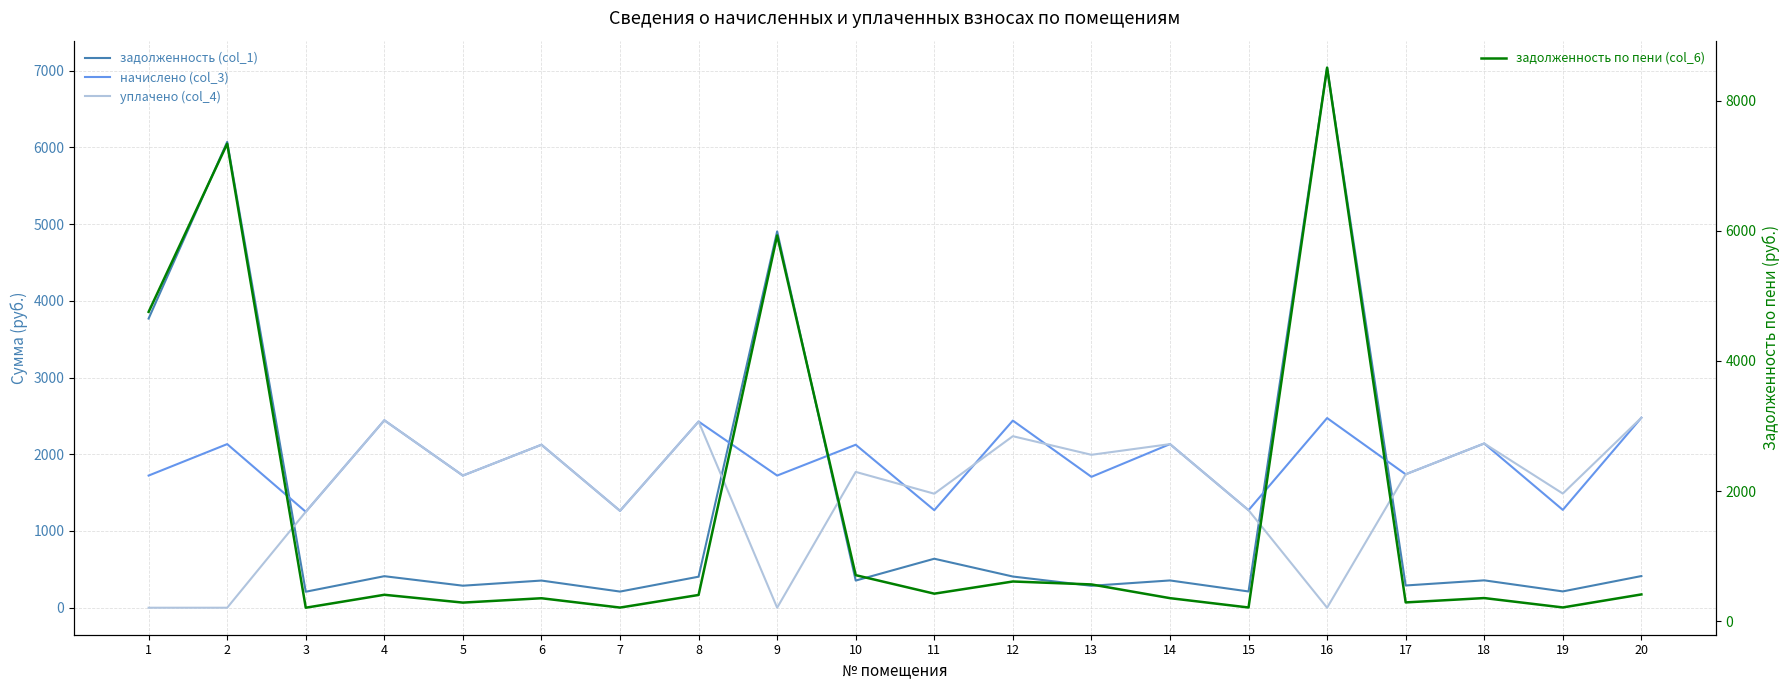

Reading left to right, extract all data points from this chart.

задолженность (col_1): 3768.0	6071.1	208.4	410.8	287.0	354.0	210.4	404.3	4904.0	354.0	638.4	406.4	285.7	355.4	211.8	7037.7	289.8	356.7	212.5	412.6
начислено (col_3): 1722.2	2132.1	1250.3	2442.6	1722.2	2123.8	1262.7	2426.0	1722.2	2123.8	1271.0	2438.5	1705.7	2132.1	1271.0	2471.6	1738.8	2140.4	1275.1	2475.7
уплачено (col_4): 0.0	0.0	1250.3	2442.6	1722.2	2123.8	1262.7	2426.0	0.0	1769.8	1485.7	2235.2	1992.9	2132.1	1271.0	0.0	1738.8	2140.4	1487.6	2475.7
задолженность по пени (col_6): 4754.2	7337.9	208.4	407.1	287.0	354.0	210.6	404.3	5927.3	708.6	424.3	611.3	566.1	355.4	211.8	8506.3	289.8	356.7	212.5	412.6